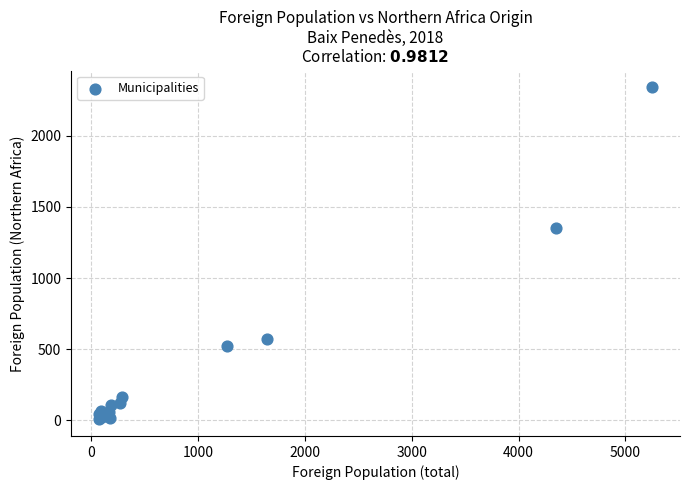

What Y value in the scatter plot is closest to 1174?

1351